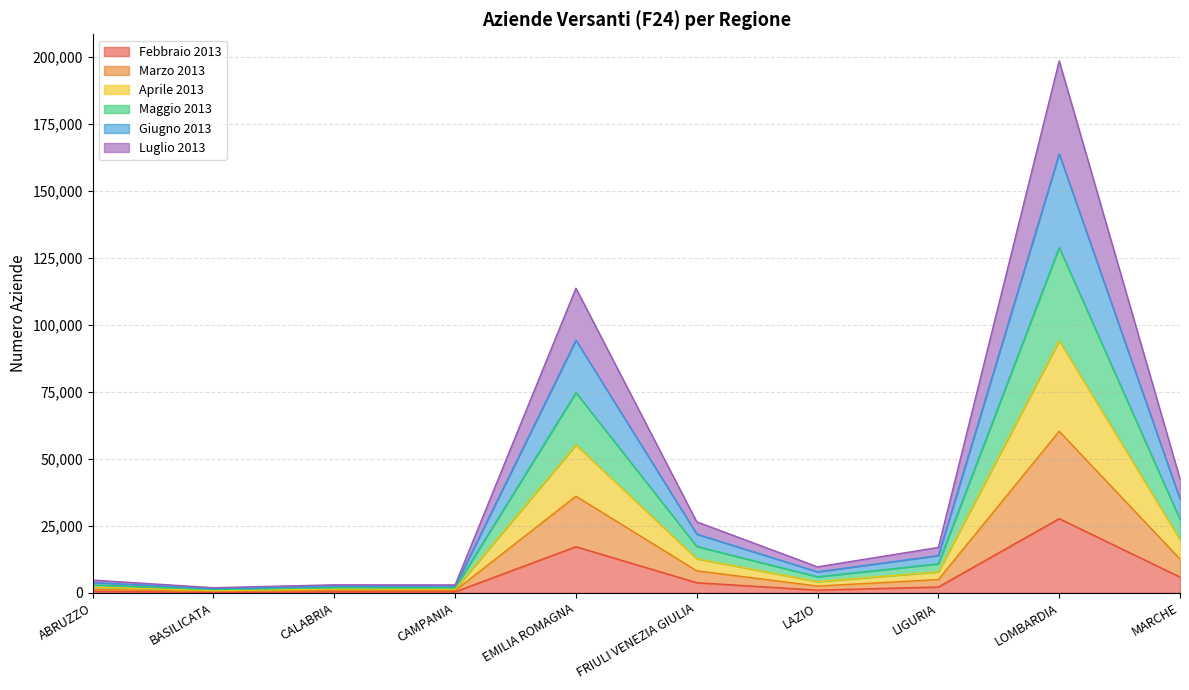

True or false: Giugno 2013 and Luglio 2013 cross at least once.

False